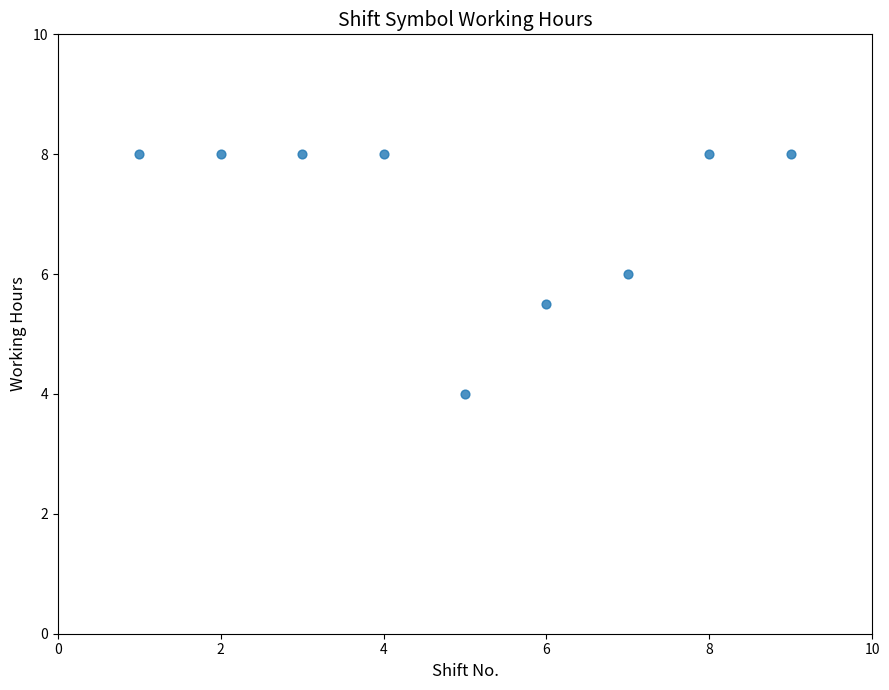

What is the range of Y values (max minus min)?

4.0